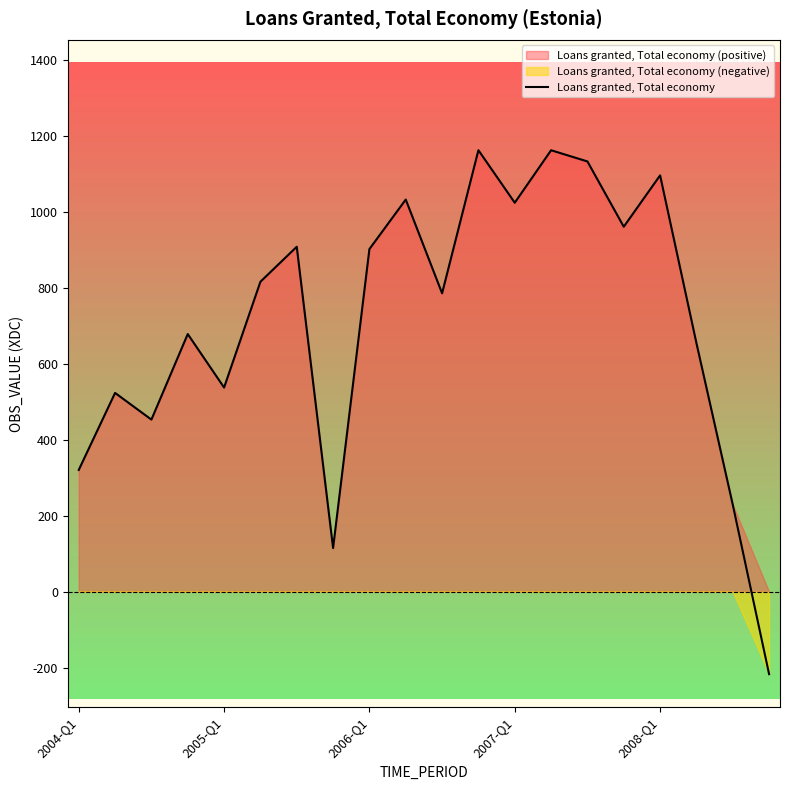

What is the value of the 18th point from the left?

655.0